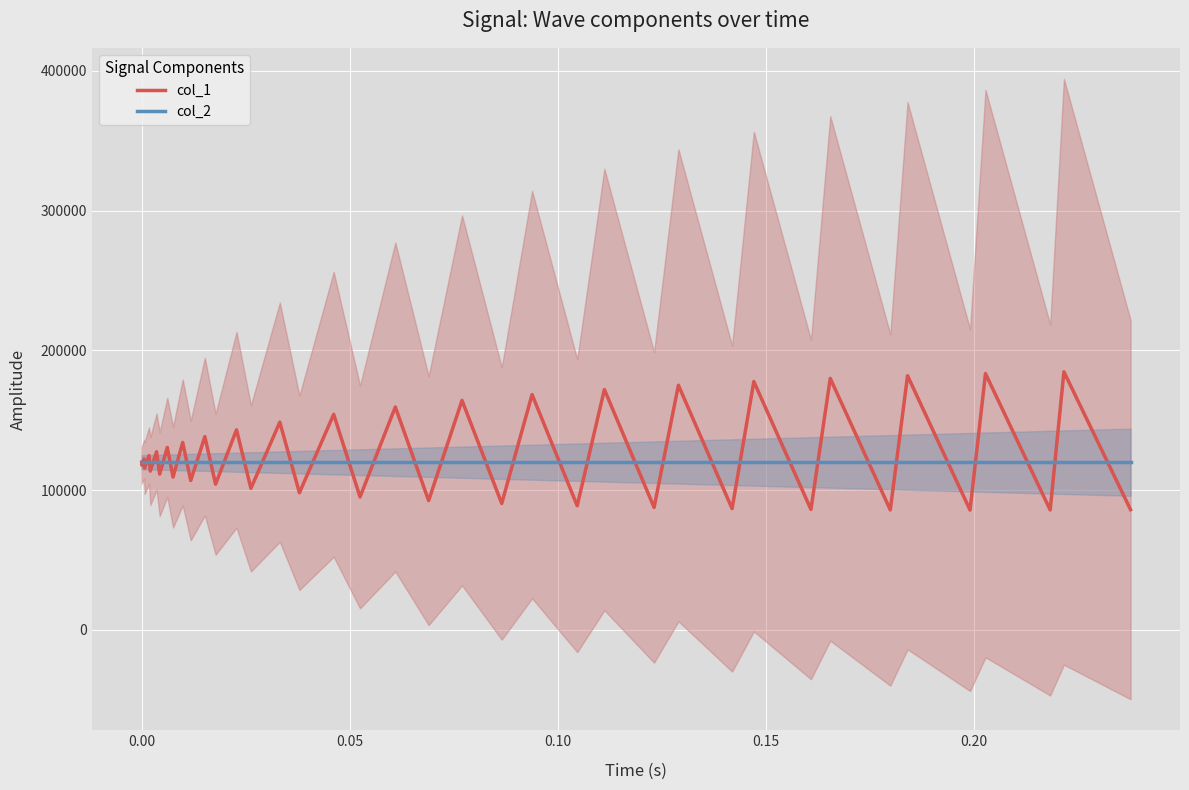

Which series ends up on top after the final intersection of col_2 and col_1?

col_2